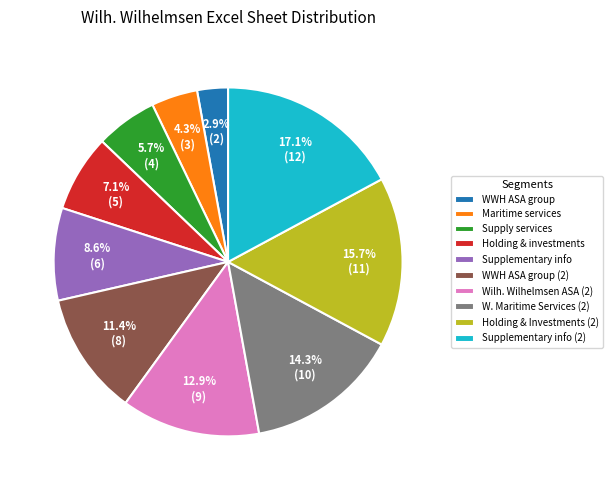

Which slice is the smallest?

WWH ASA group